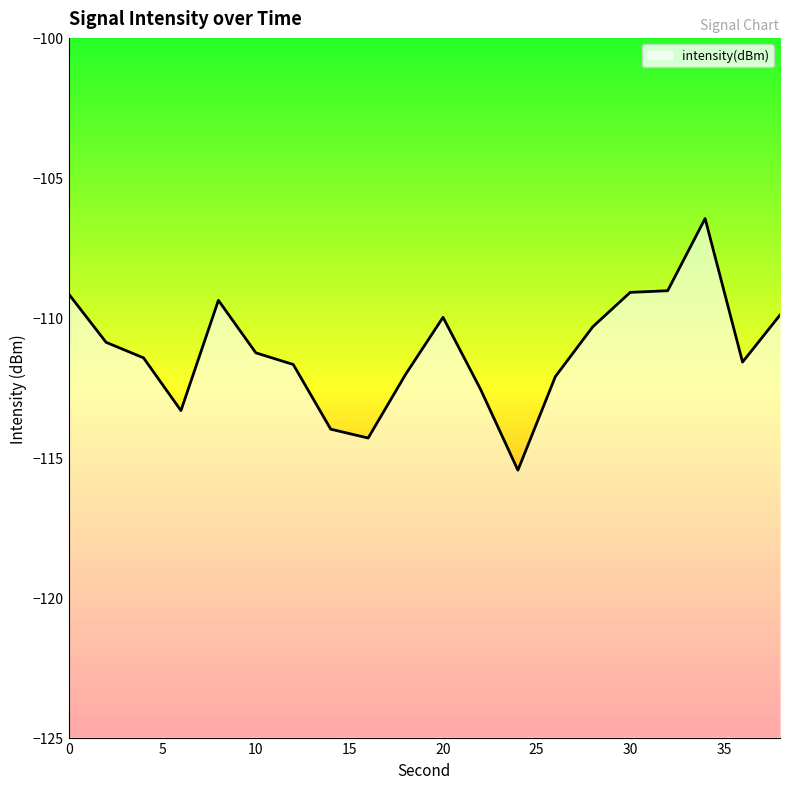

How many points are lower than both their immediate neighbors (excluding endpoints)?

4